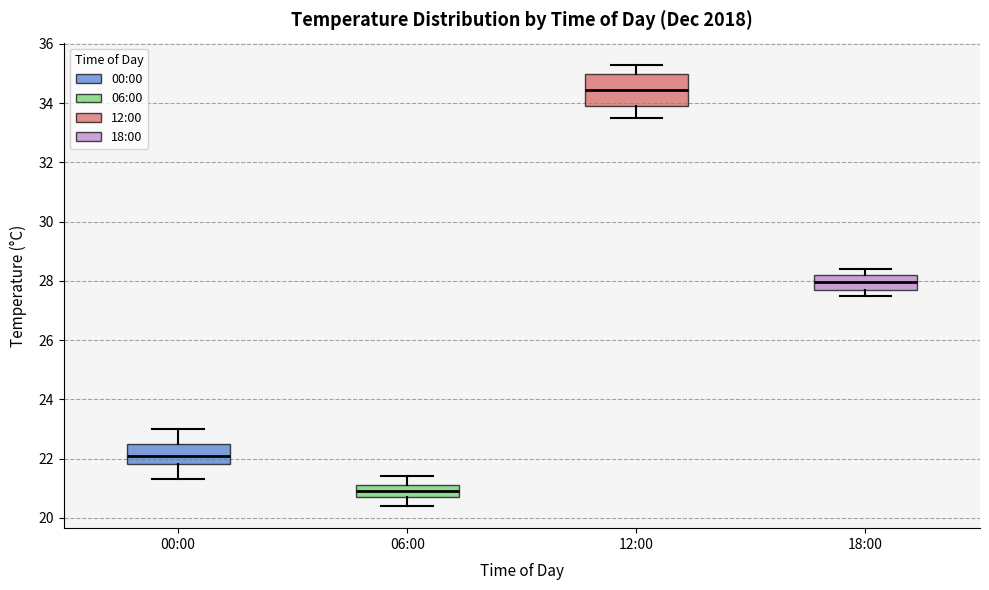

Which box's median line is the lowest?

06:00